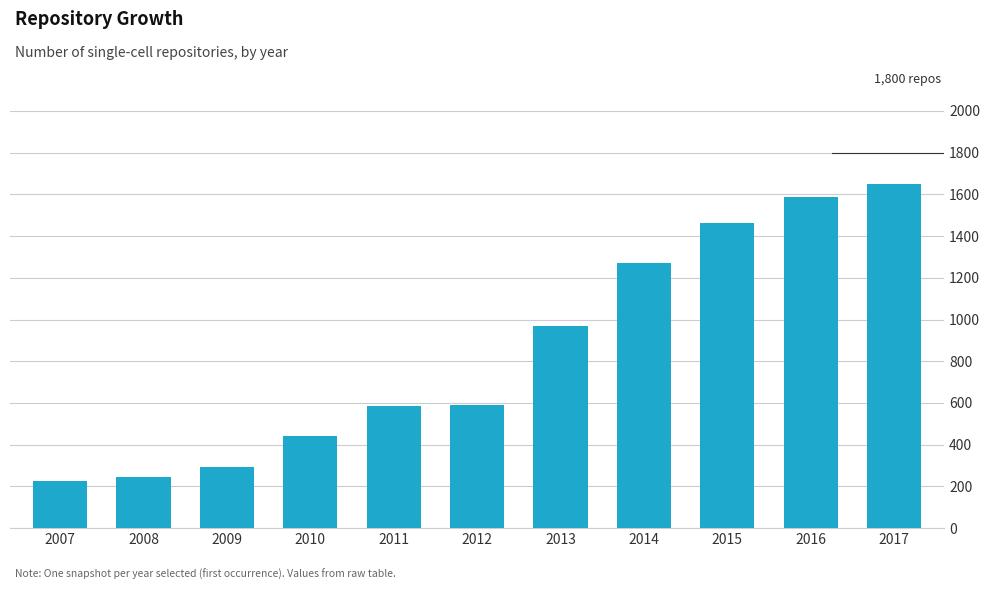

True or false: the data shows 590 at 2012.

True